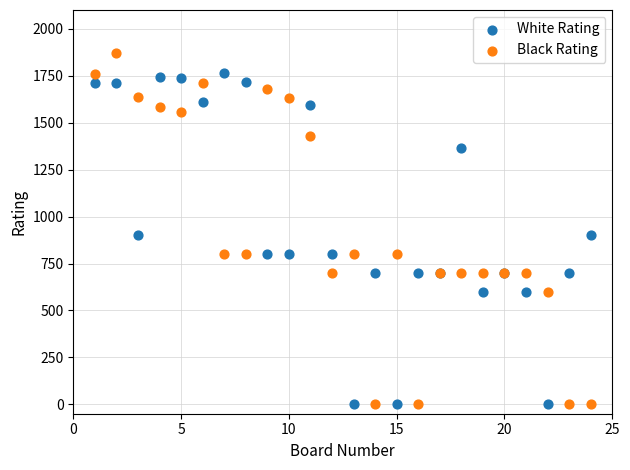

Which series contains the highest Y value?

Black Rating